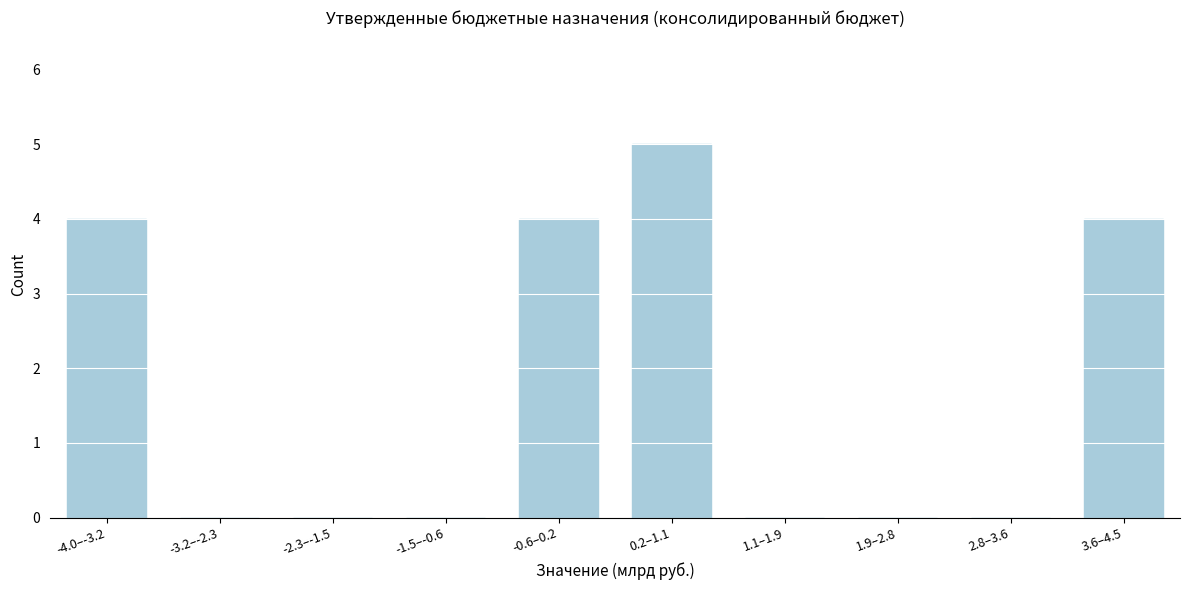

Reading left to right, extract all data points from this chart.

-4.0–-3.2=4	-3.2–-2.3=0	-2.3–-1.5=0	-1.5–-0.6=0	-0.6–0.2=4	0.2–1.1=5	1.1–1.9=0	1.9–2.8=0	2.8–3.6=0	3.6–4.5=4